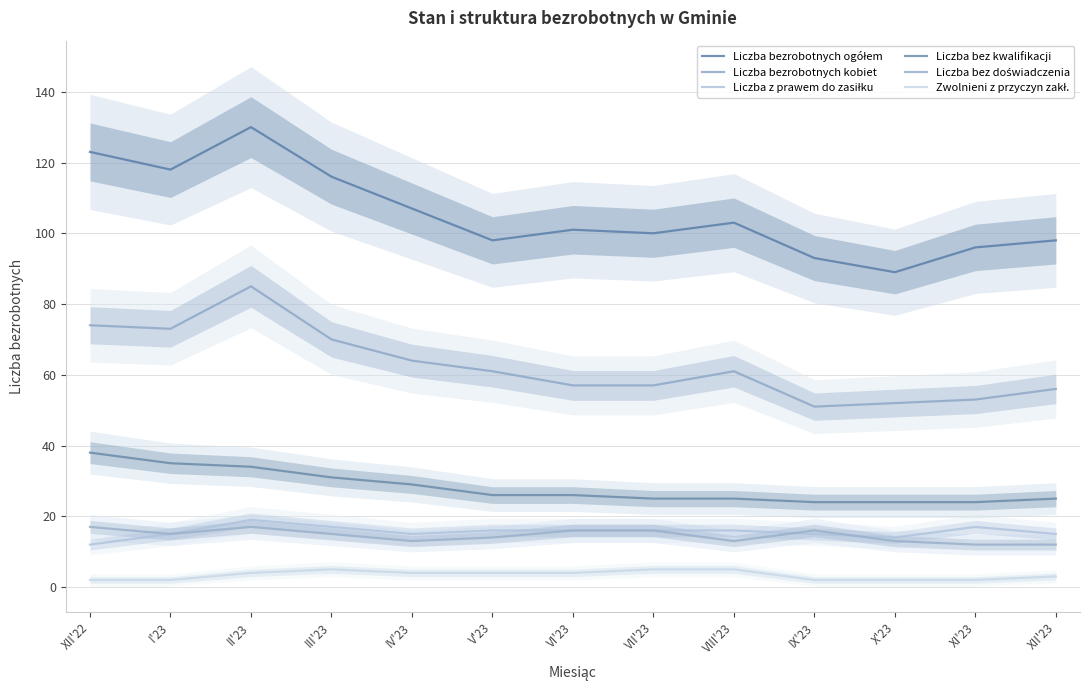

True or false: Liczba z prawem do zasiłku and Liczba bezrobotnych ogółem intersect in this chart.

False